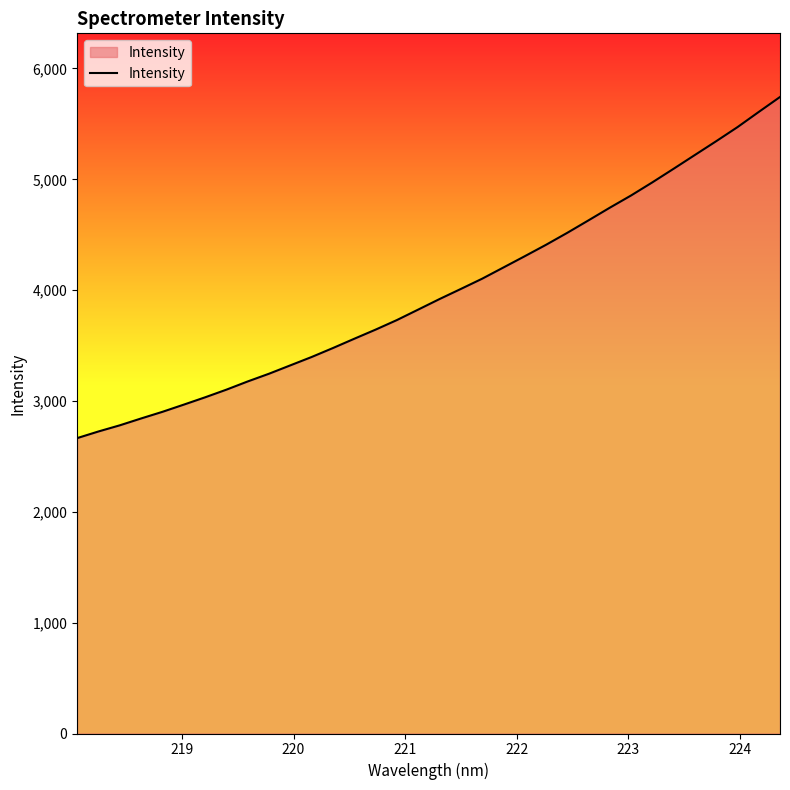

How many values are below 3919?

17